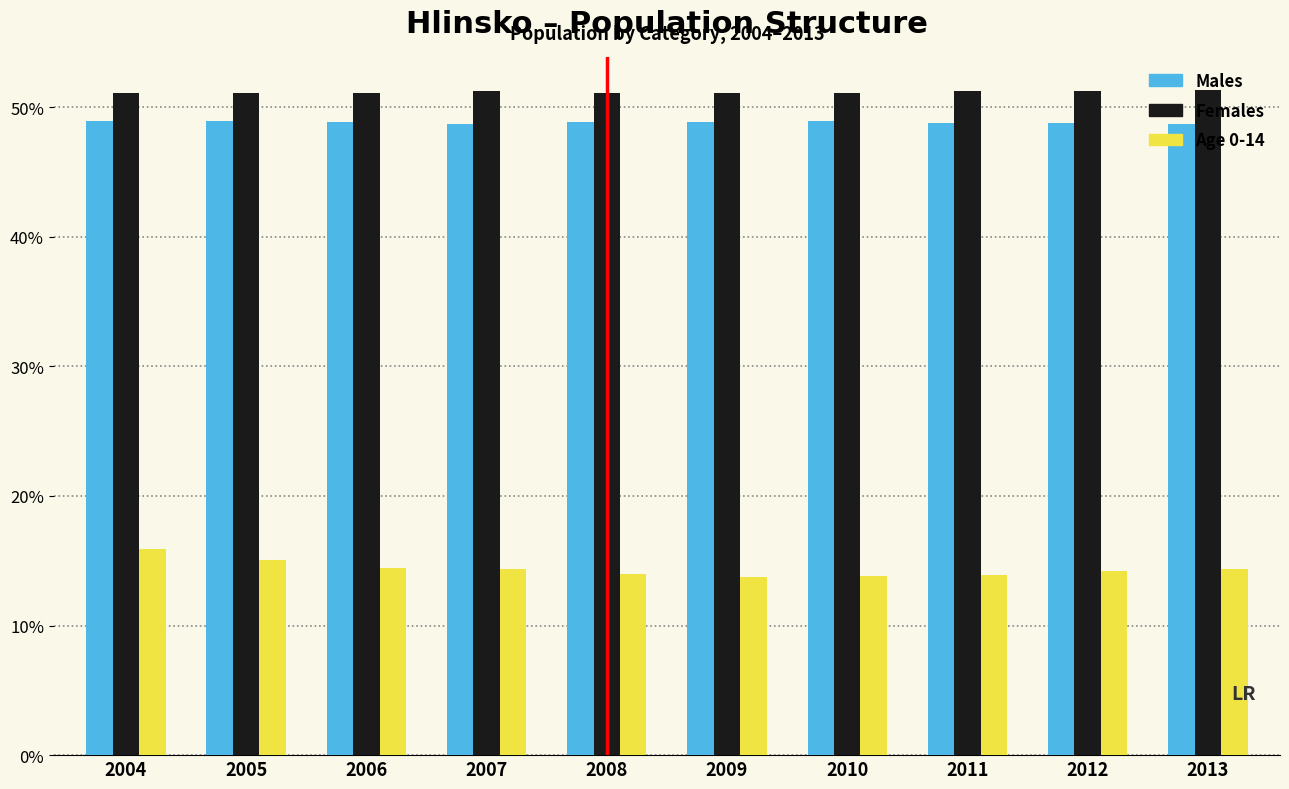

True or false: Females has a value of 51.3 at 2007.

True